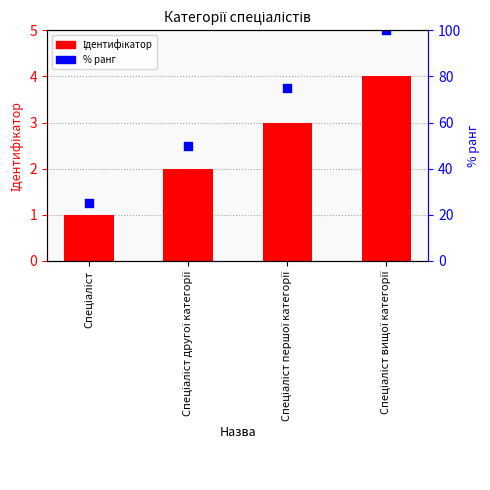

What are all the series names shown in the legend?

Ідентифікатор, % ранг